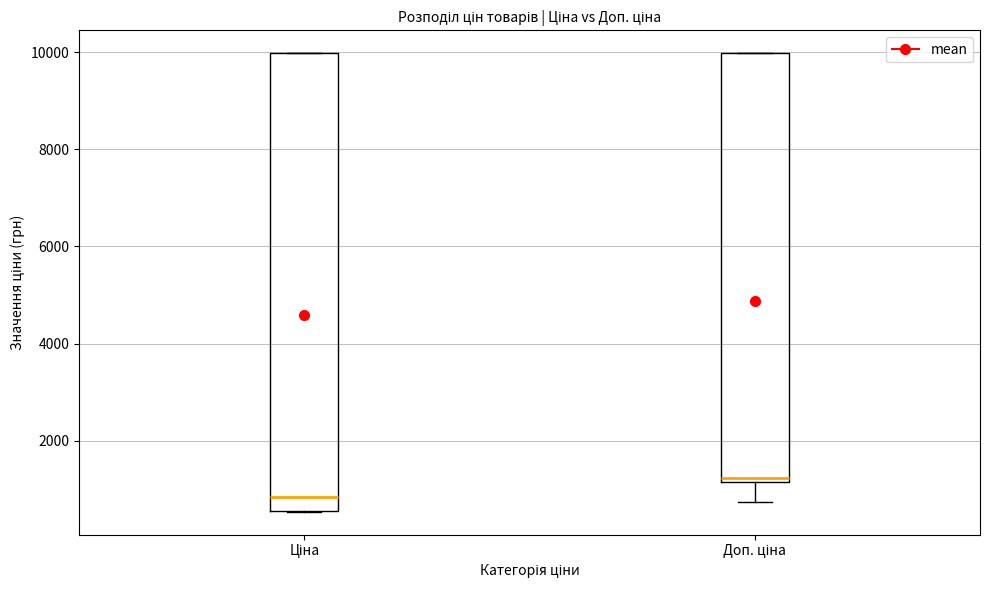

Which box's median line is the highest?

Доп. ціна